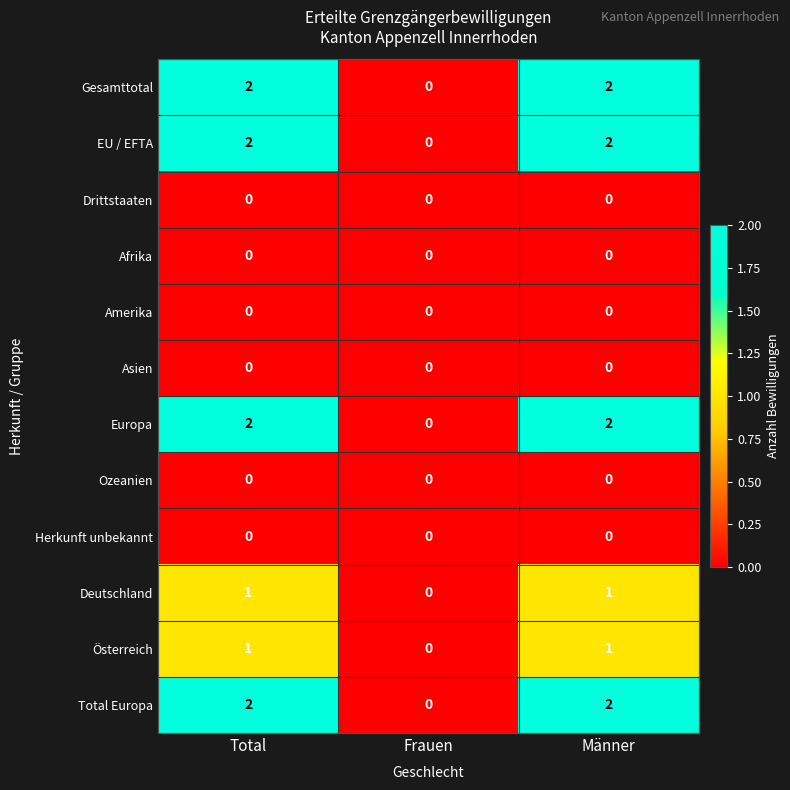

Is the value of Total Europa at Männer greater than the value of Deutschland at Total?

Yes